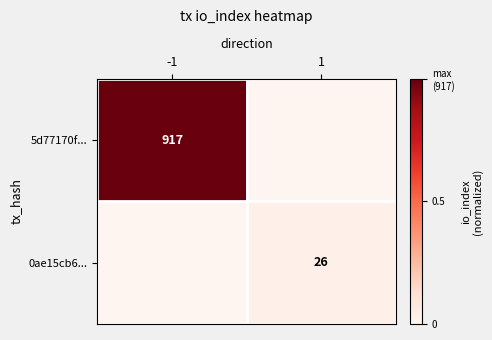

The value of 0ae15cb6... at 1 is 26. True or false?

True